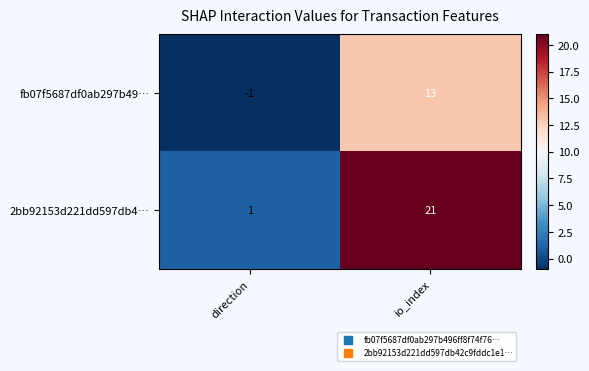

At direction, list the series in order from largest to smallest.

2bb92153d221dd597db4…, fb07f5687df0ab297b49…